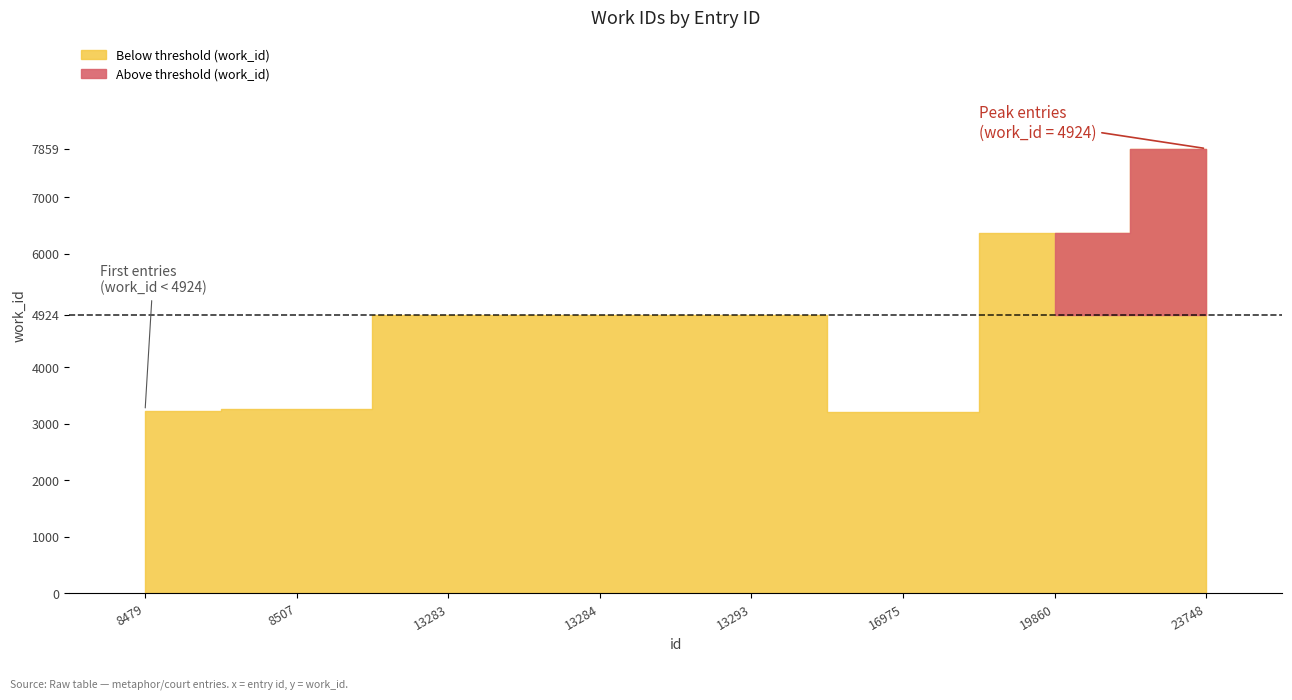

Reading left to right, what are all the values shown in this chart?

3229	3252	4924	4924	4924	3206	6366	7859